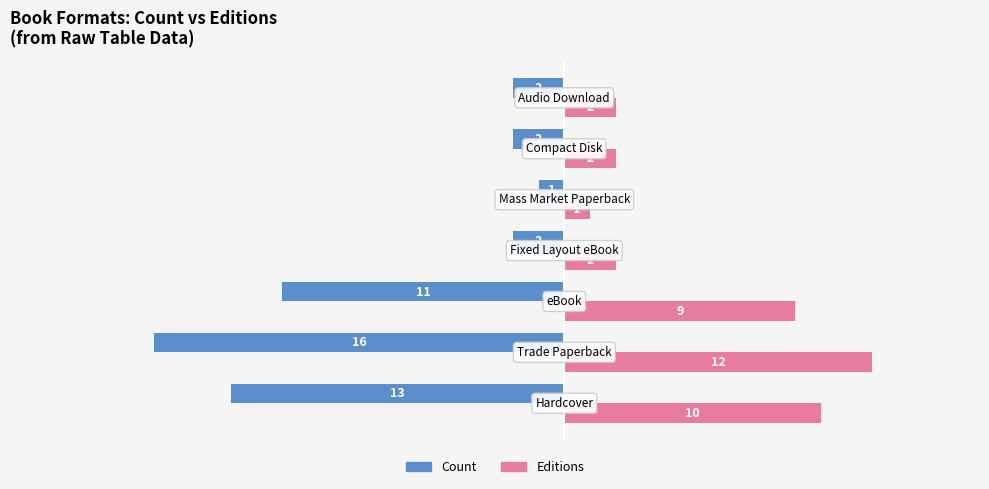

What is the lowest value of the Count series?

-16